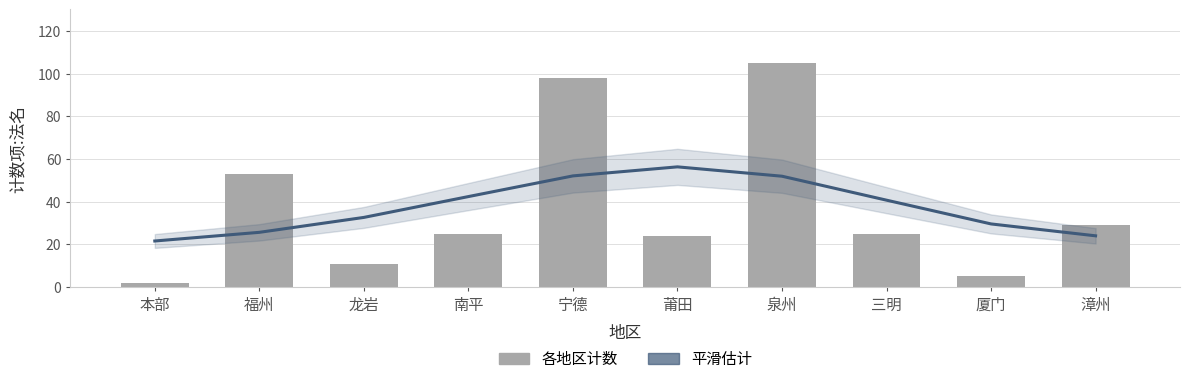

How many data points in 计数项:法名 are less than 25?

4